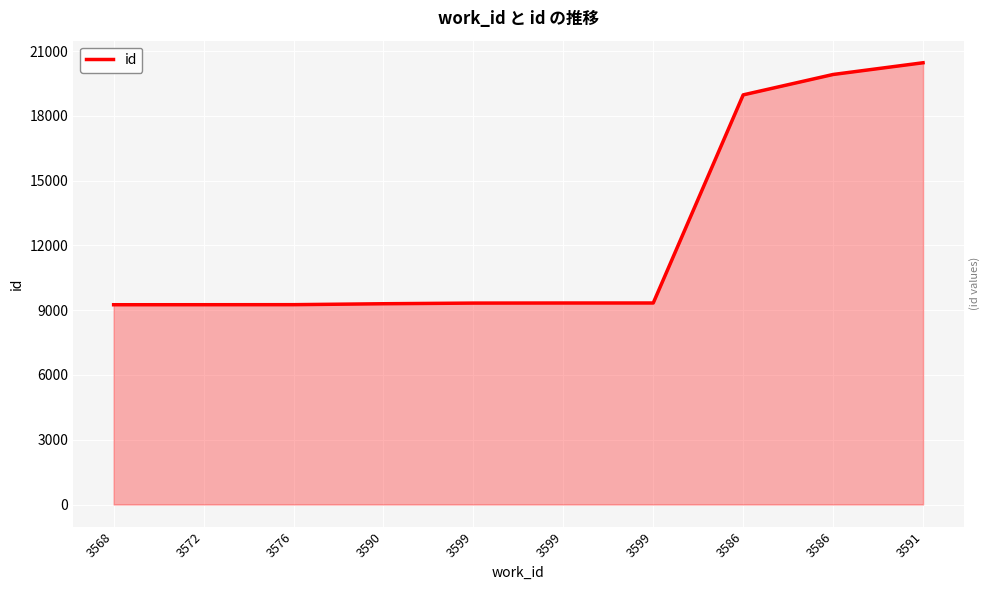

Where is the data nearest to the value 14857?

3586